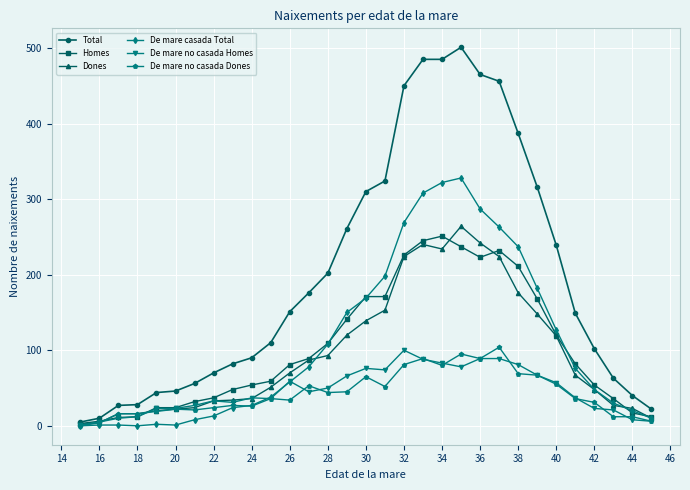

Which series has the widest spread of values?

Total